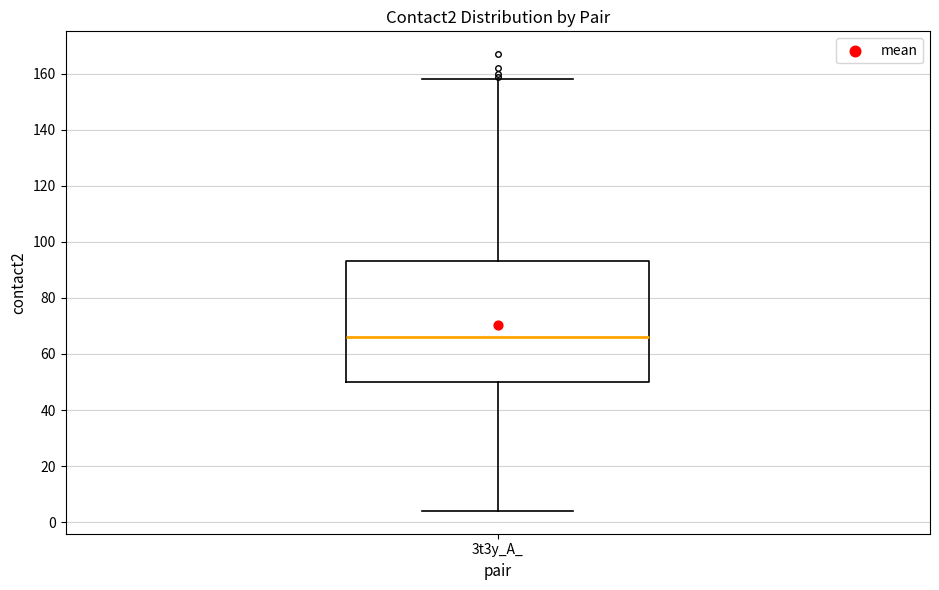

Transcribe this box plot: give where the median line is, the range the box spans, and where the two whiskers end, as read against the y-axis. The values are not printed on the chart, so give them approximately, as read against the axis.

median 66, box 50 to 94, whiskers 4 to 158